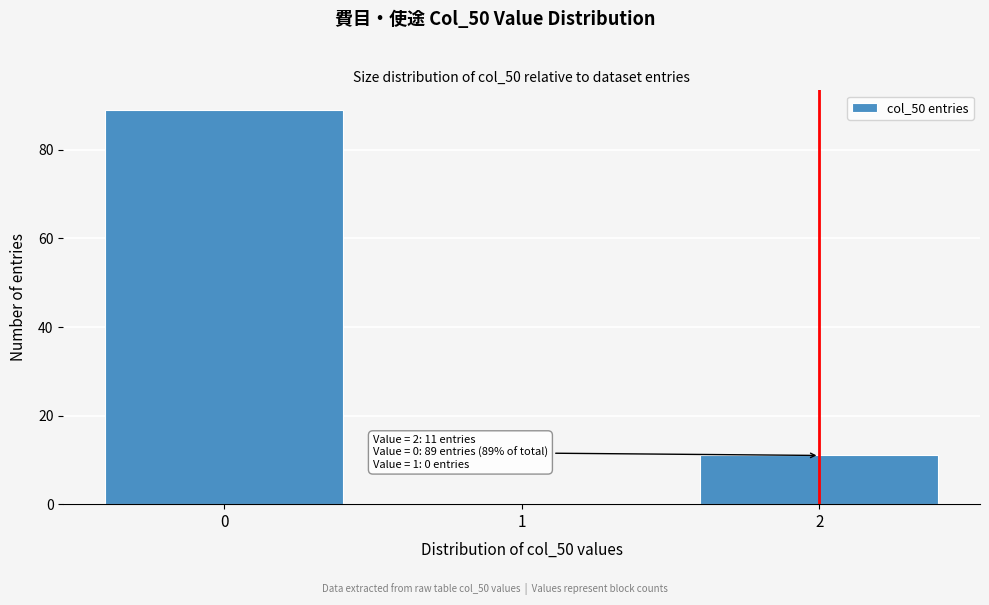

Reading right to left, transcribe all the data shown in this chart.

2=11	1=0	0=89